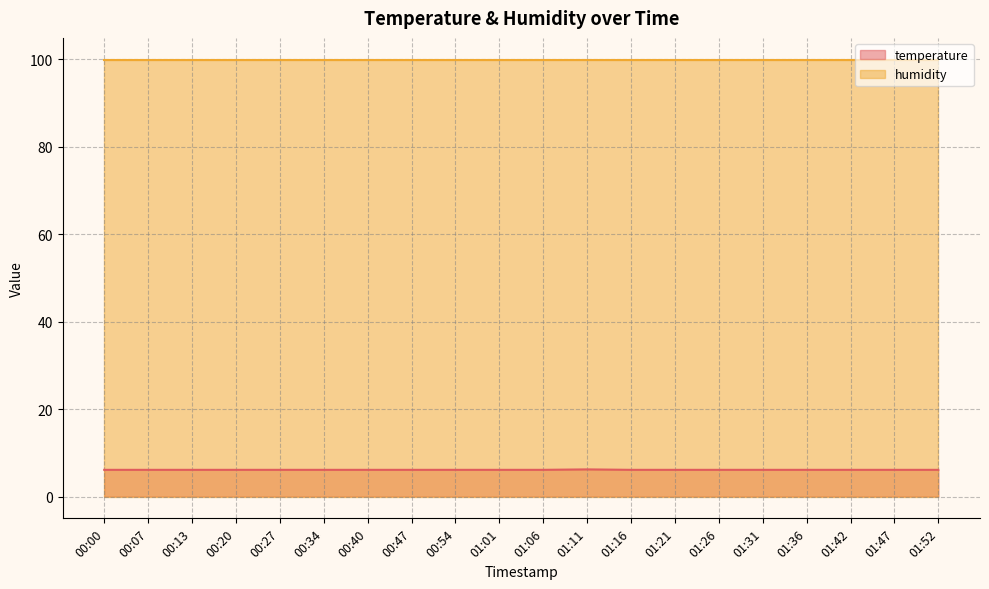

True or false: the data shows 6.1 at 01:52.

True